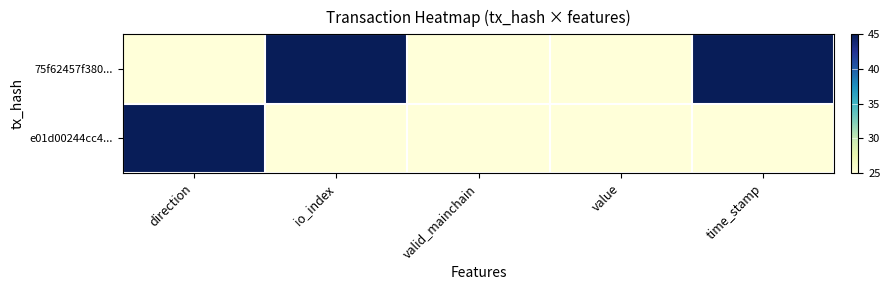

Reading left to right, extract all data points from this chart.

75f62457f380...: direction=25	io_index=45	valid_mainchain=25	value=25	time_stamp=45
e01d00244cc4...: direction=45	io_index=25	valid_mainchain=25	value=25	time_stamp=25